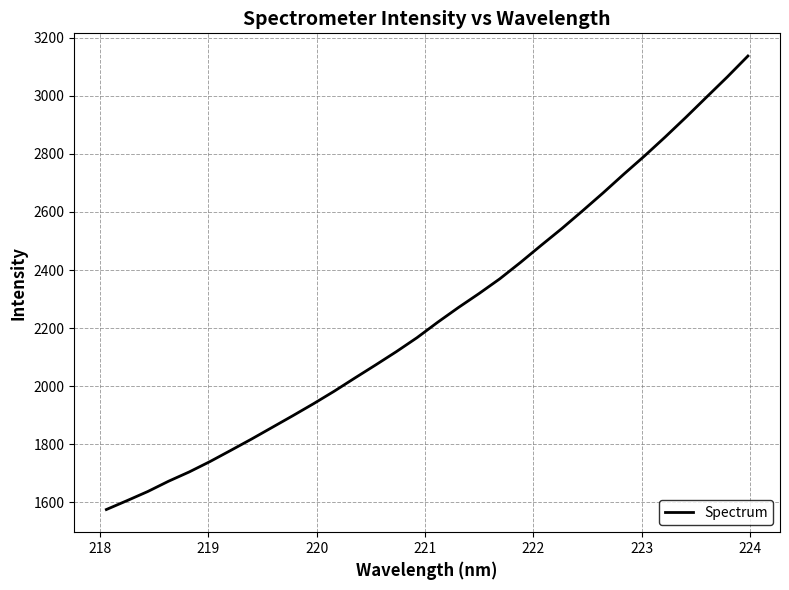

What is the maximum value shown in the chart?

3136.9